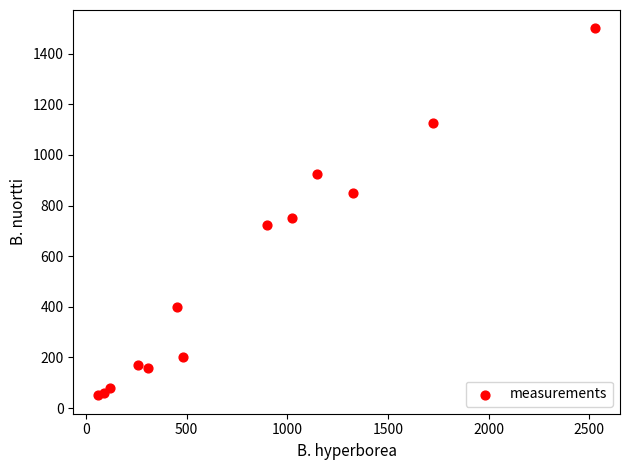

What is the range of X values (max minus min)?

2470